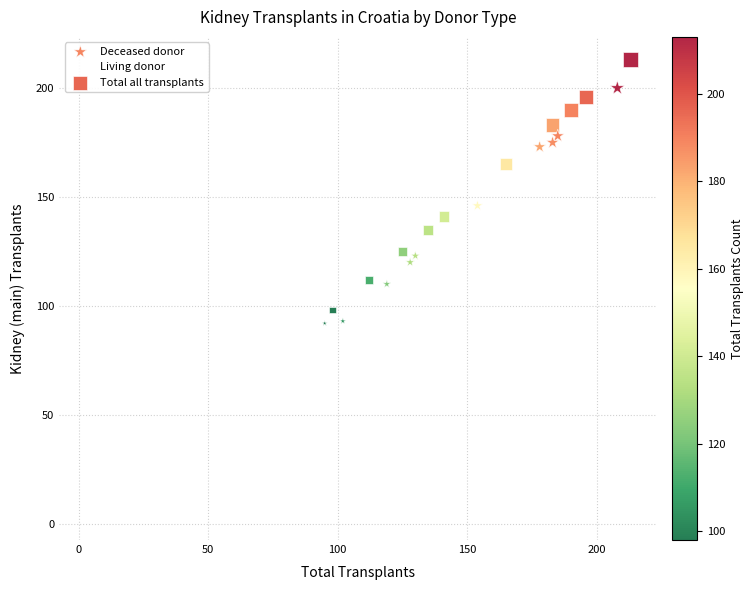

Which series contains the highest Y value?

Total all transplants